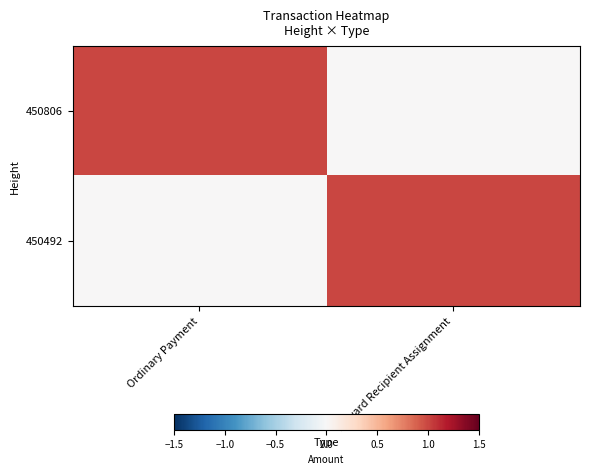

At how many categories does at least one series exceed 0?

2